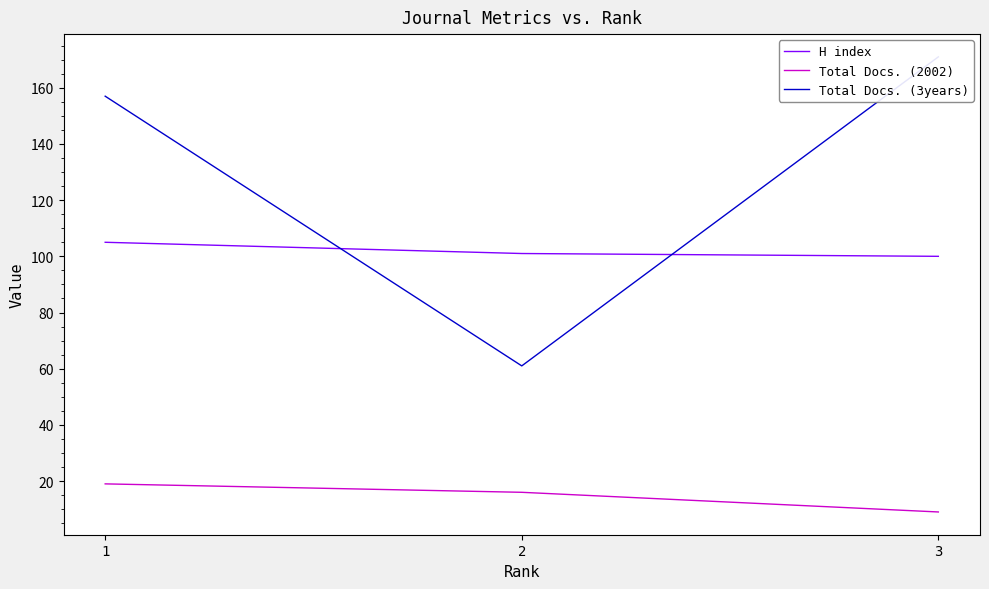

At how many categories does at least one series exceed 15?

3